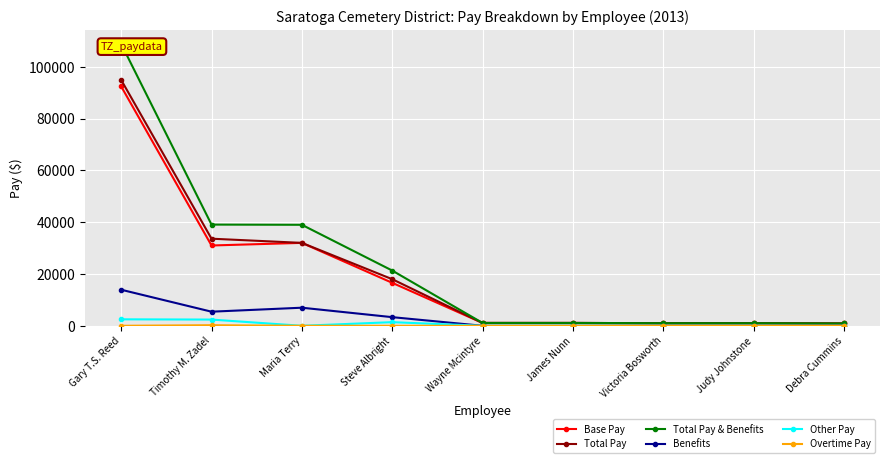

Between Gary T.S. Reed and Victoria Bosworth, which is larger?

Gary T.S. Reed